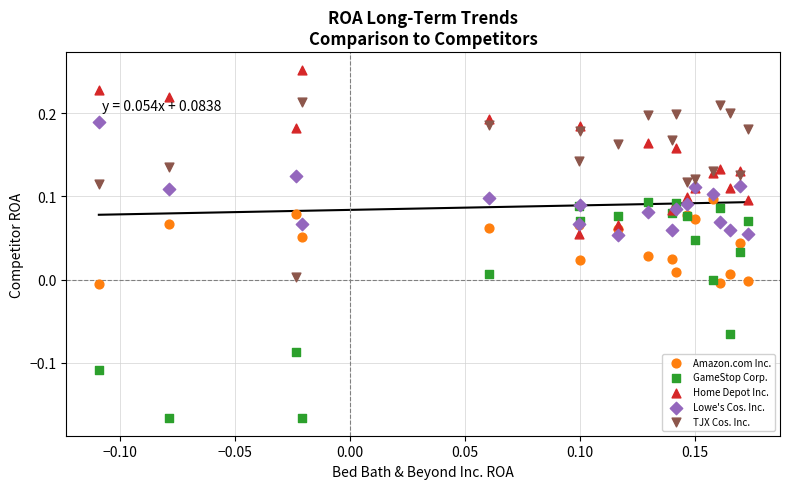

Which series contains the highest Y value?

Home Depot Inc.